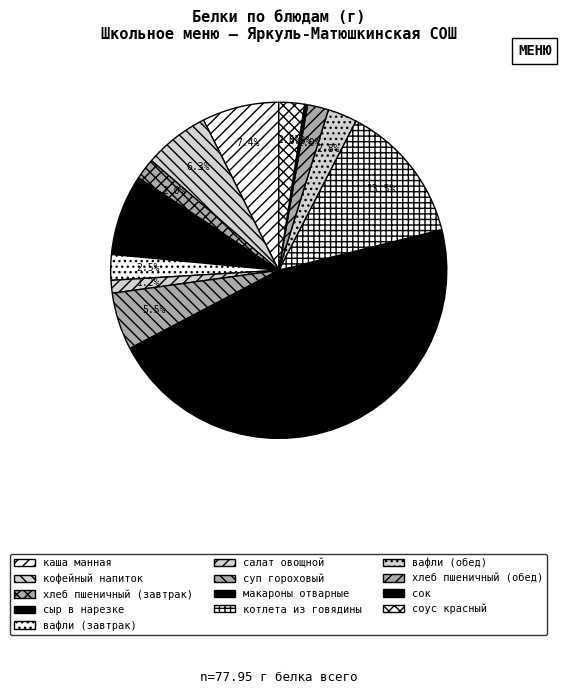

Which slice is the largest?

макароны отварные